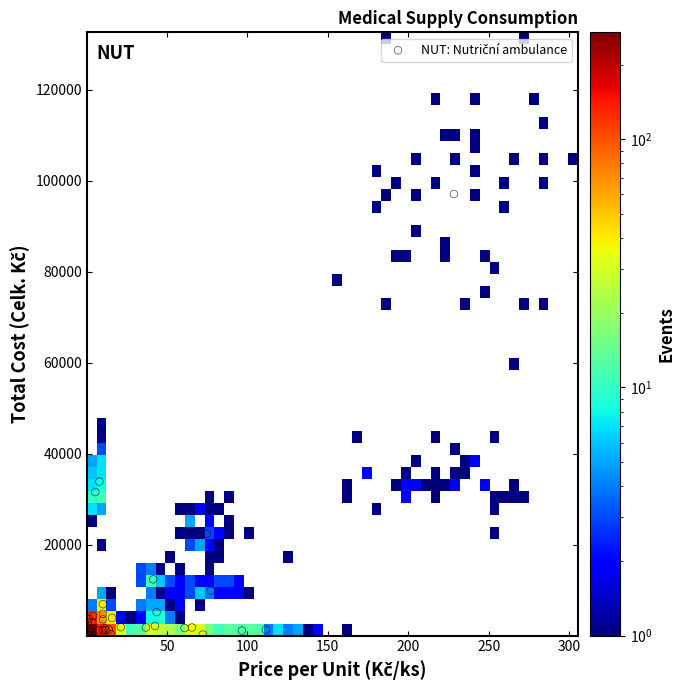

What Y value in the scatter plot is closest to 48566?

33900.3